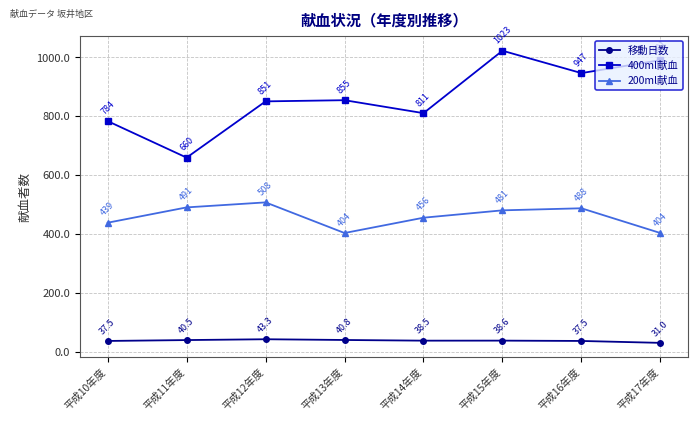

What is the sum of all 移動日数 values?

307.7